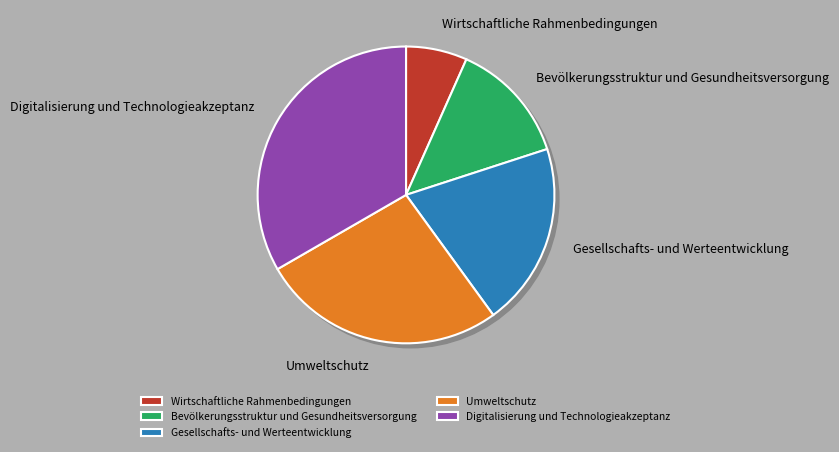

What is the total percentage of Digitalisierung und Technologieakzeptanz and Gesellschafts- und Werteentwicklung?

53.3%